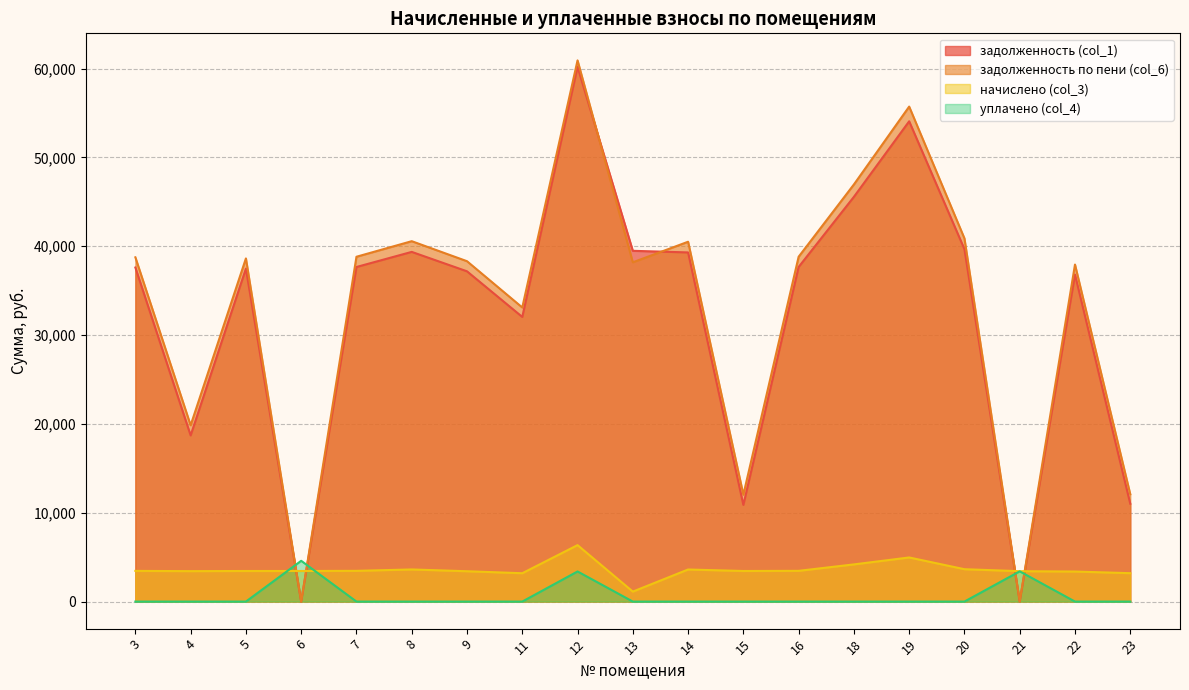

Where is the first local minimum for задолженность (col_1)?

4